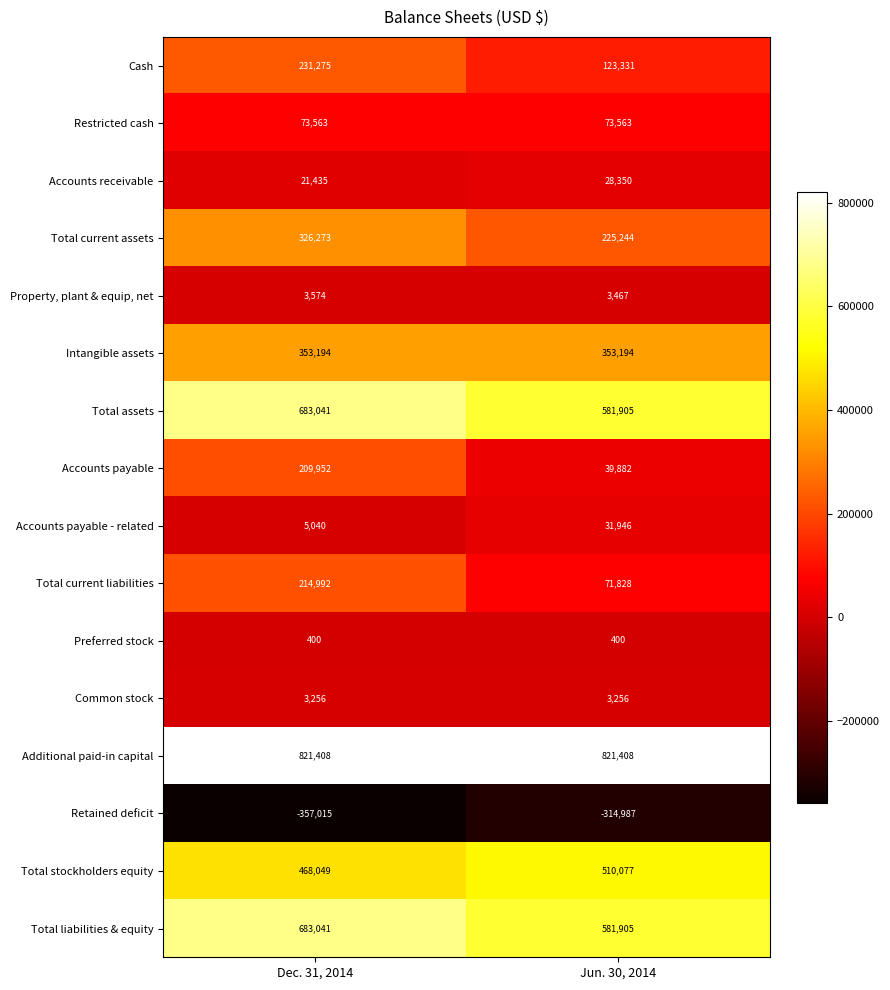

At how many categories does at least one series exceed 483135?

2